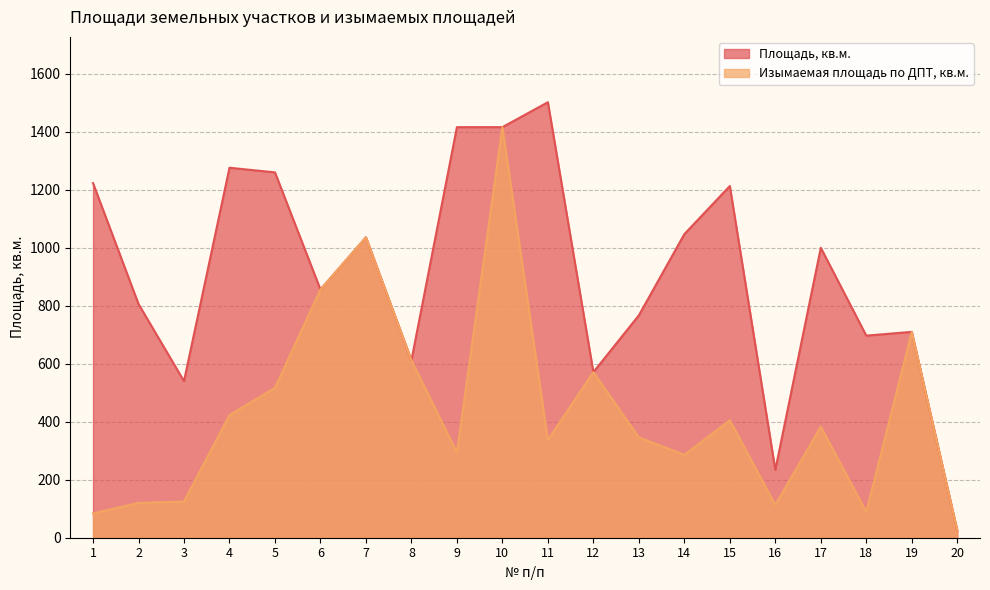

Which series has the largest range (max minus min)?

Площадь, кв.м.